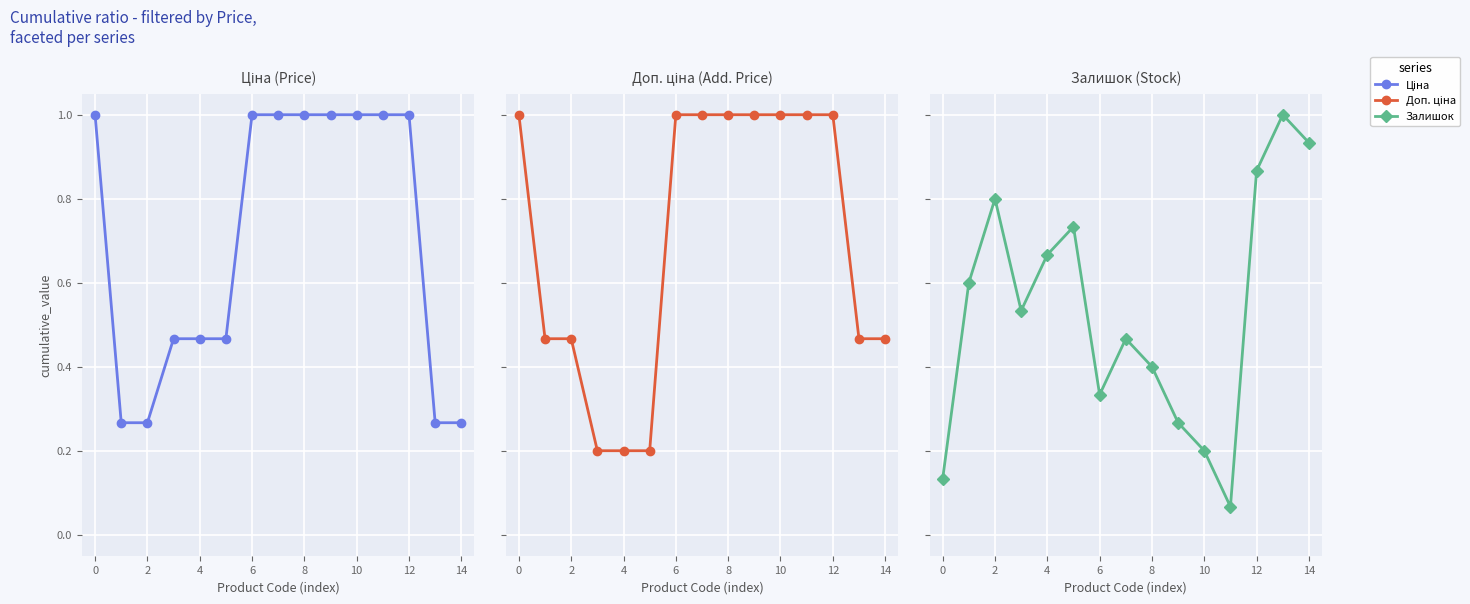

At which category is the sum across all series the highest?

12